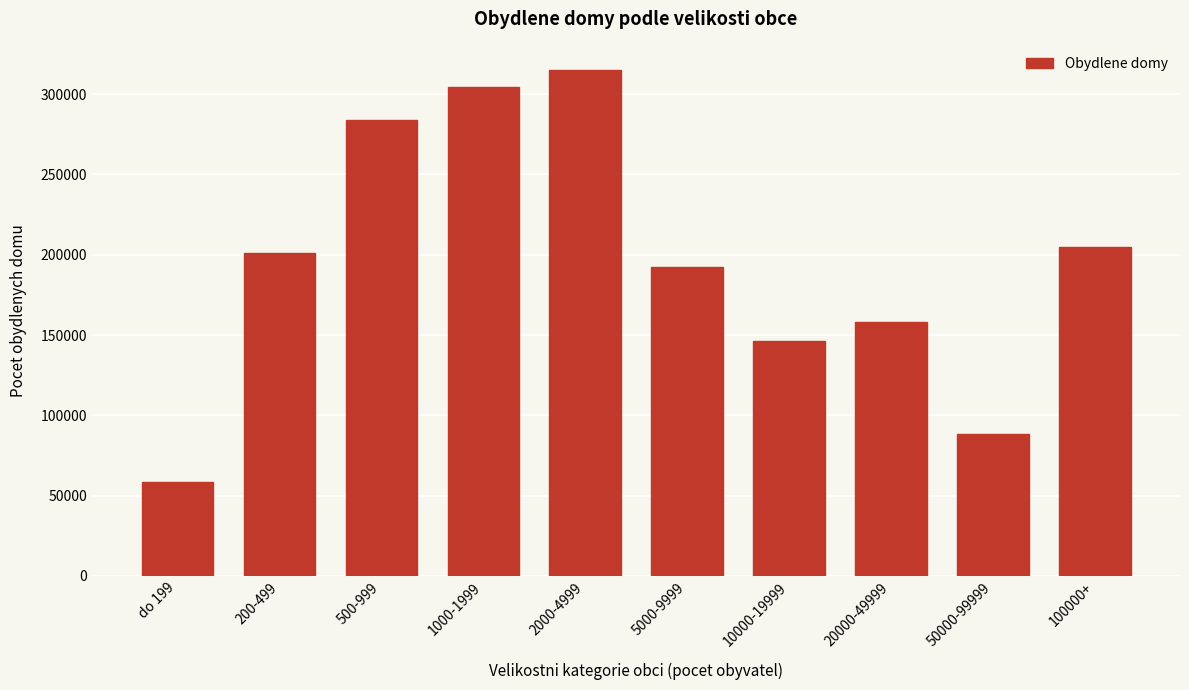

Reading right to left, transcribe all the data shown in this chart.

100000+=204508	50000-99999=88160	20000-49999=158299	10000-19999=146010	5000-9999=192566	2000-4999=315148	1000-1999=304245	500-999=284167	200-499=201362	do 199=58203